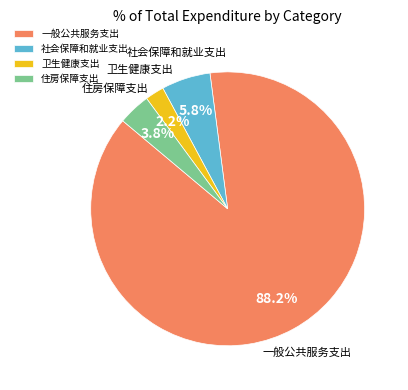

Which has a higher value, 住房保障支出 or 卫生健康支出?

住房保障支出